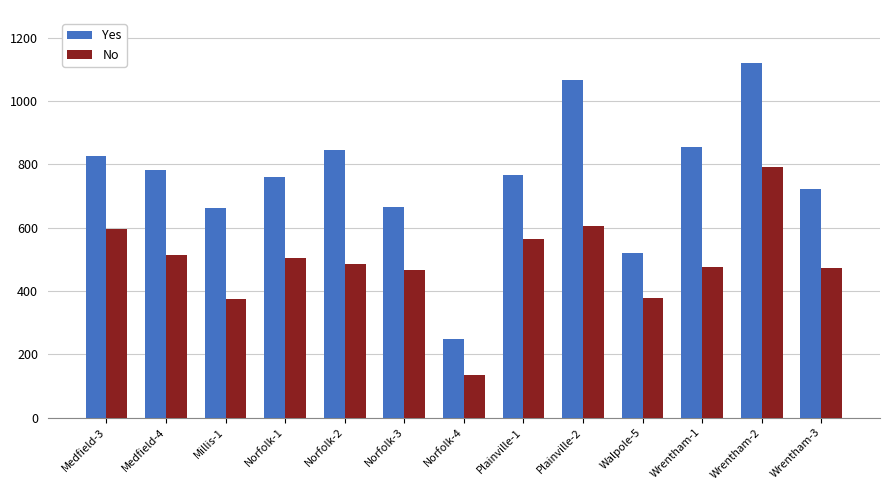

What is the difference between the highest and lowest values at Plainville-1?

204